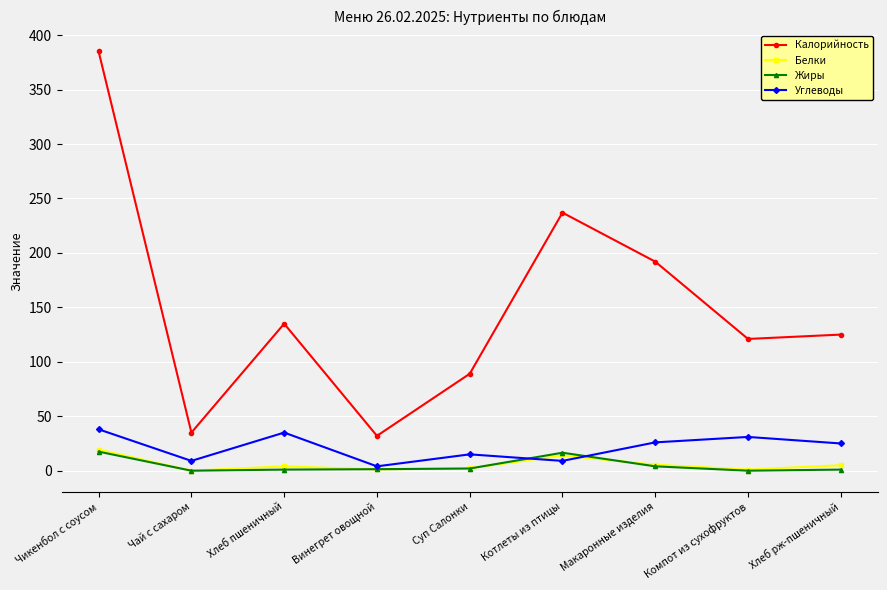

What position from the left is Чай с сахаром?

2